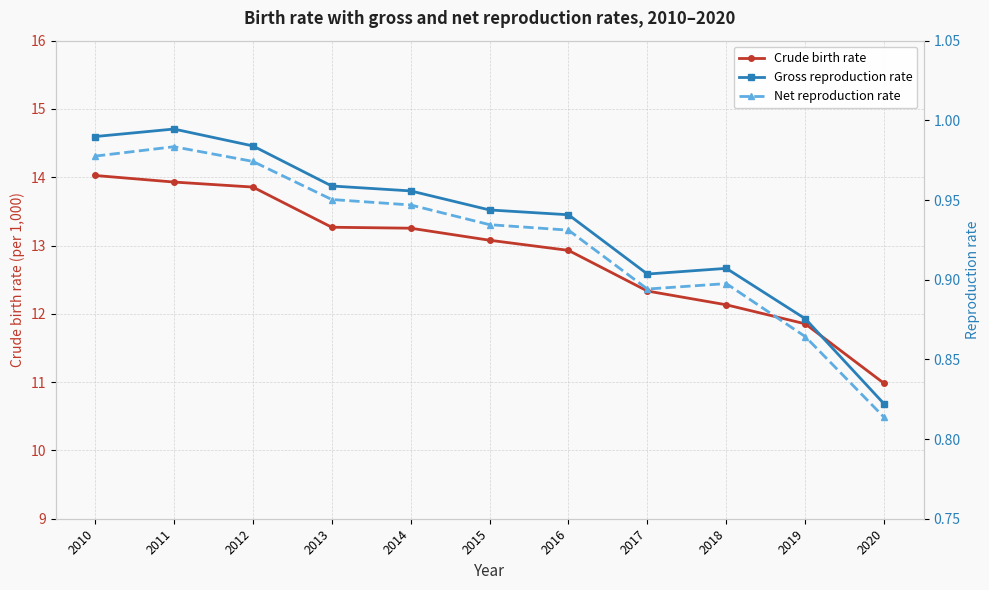

What is the maximum value shown in the chart?

14.0